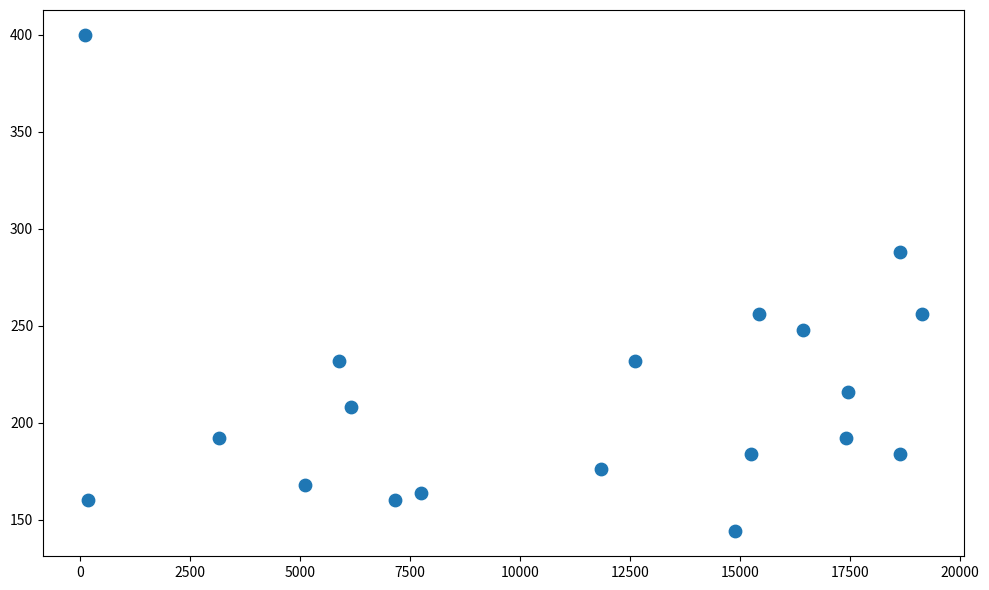

What is the range of Y values (max minus min)?

256